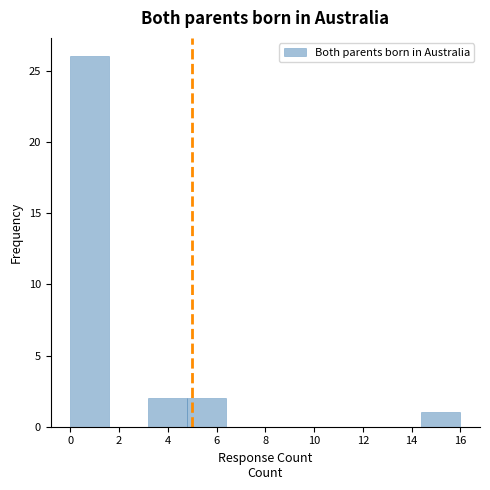

Which range on the x-axis has the tallest bar?

0.0 to 1.6